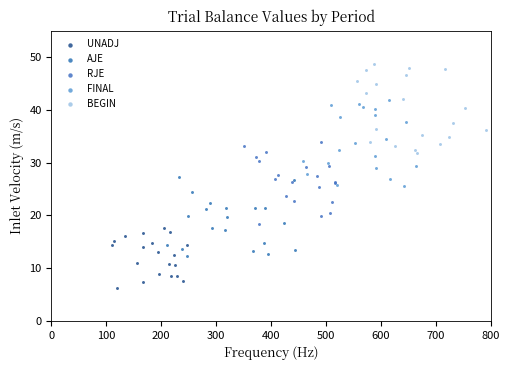

What are all the series names shown in the legend?

UNADJ, AJE, RJE, FINAL, BEGIN